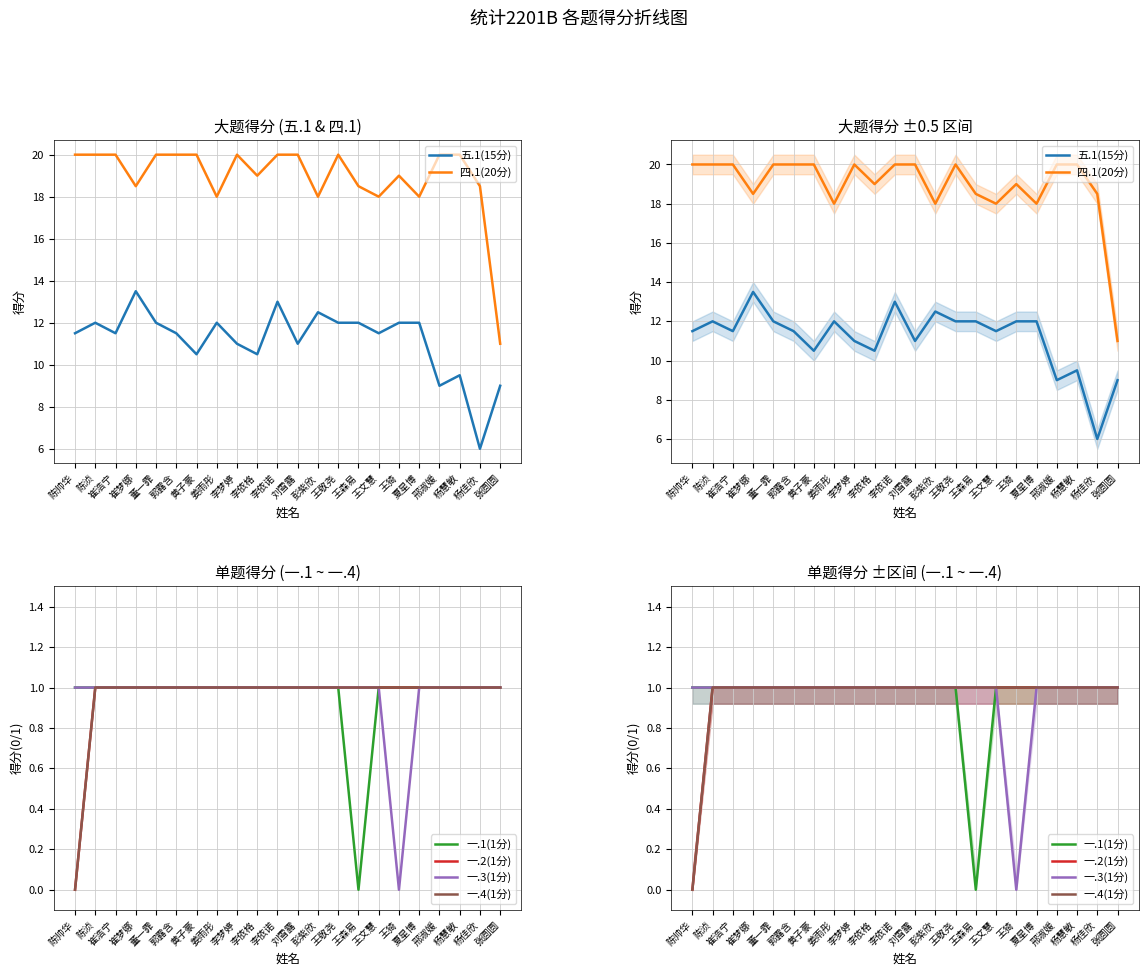

True or false: 一.3(1分) and 四.1(20分) cross at least once.

False